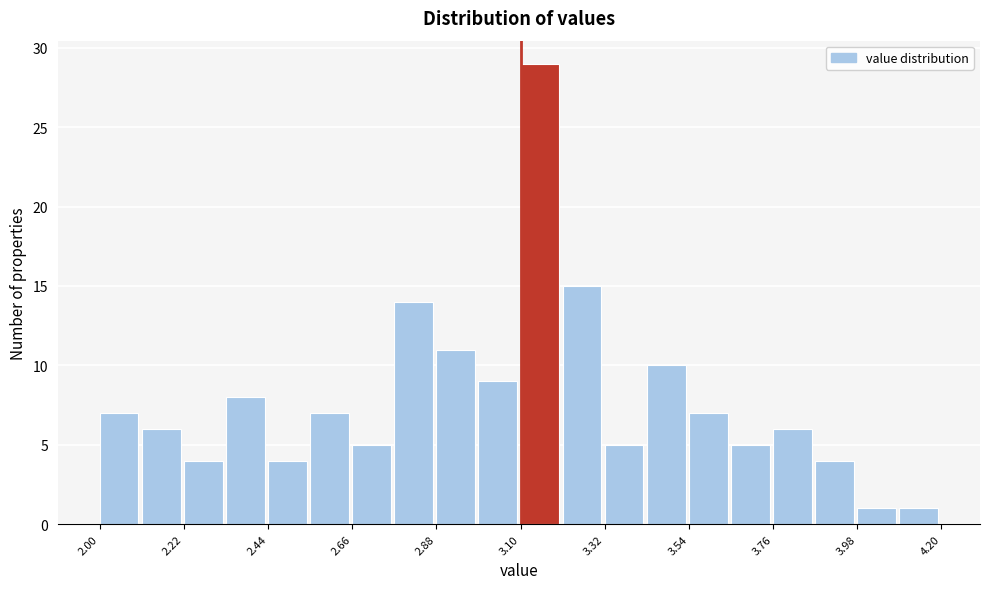

Around what value on the x-axis is the tallest bar? Give the approximate position of its centre, as read against the axis.

3.15